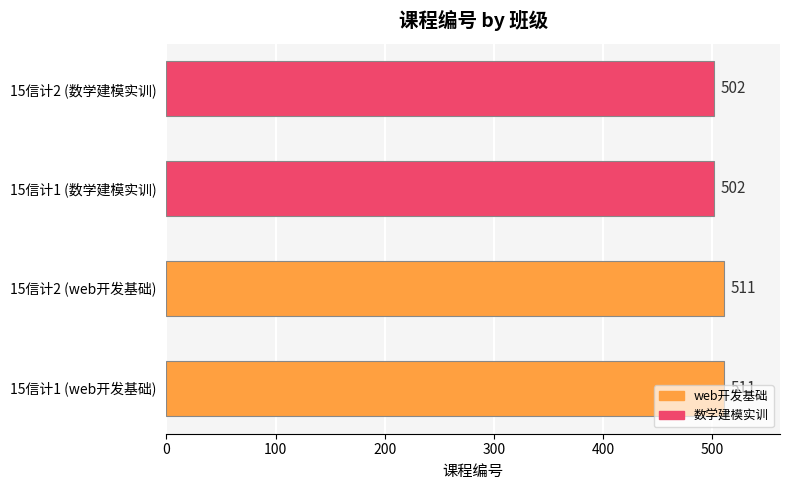

What is the difference between the maximum and minimum values?

9